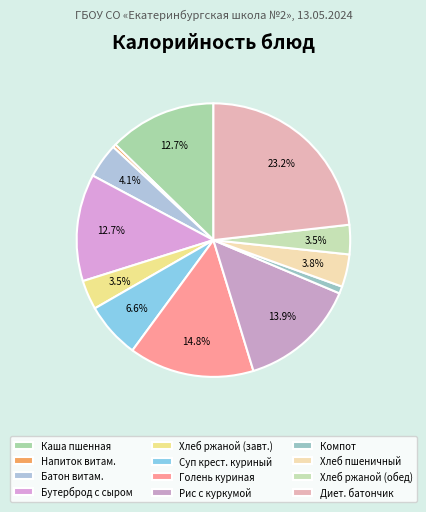

Which slice is the largest?

Диет. батончик